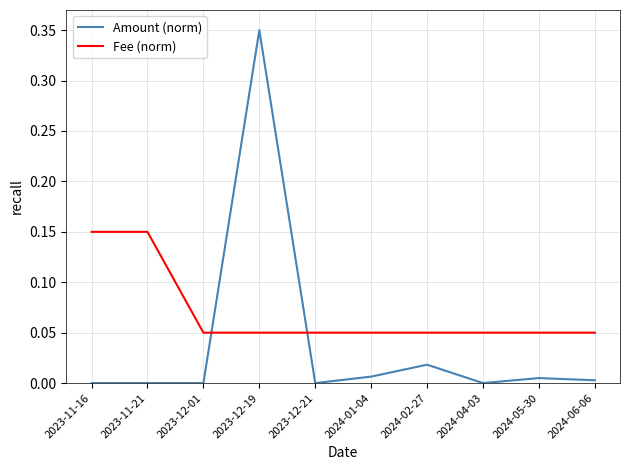

At which category is the sum across all series the highest?

2023-12-19